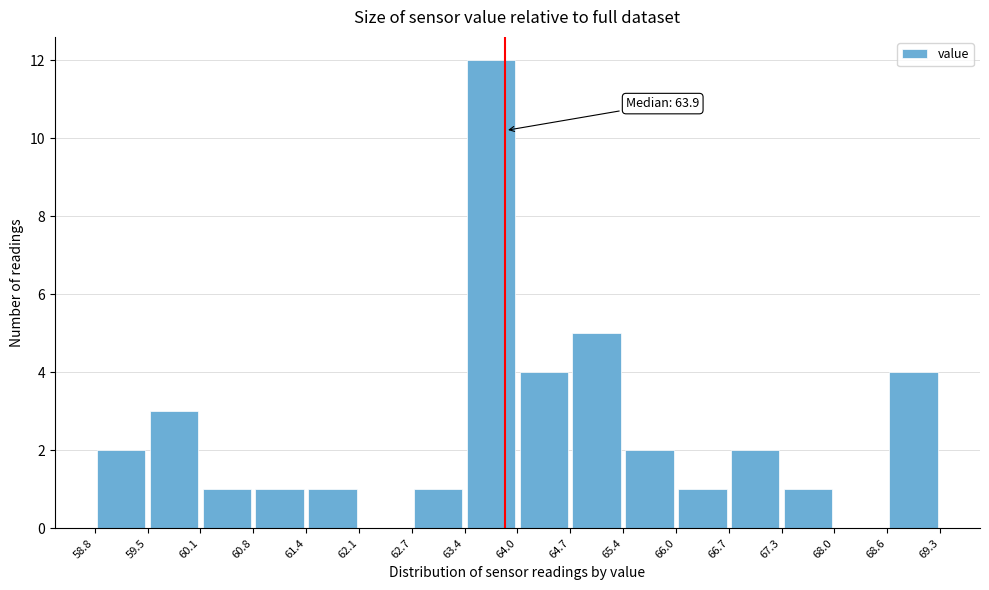

Over which range of the x-axis is the bar tallest?

63.4 to 64.0